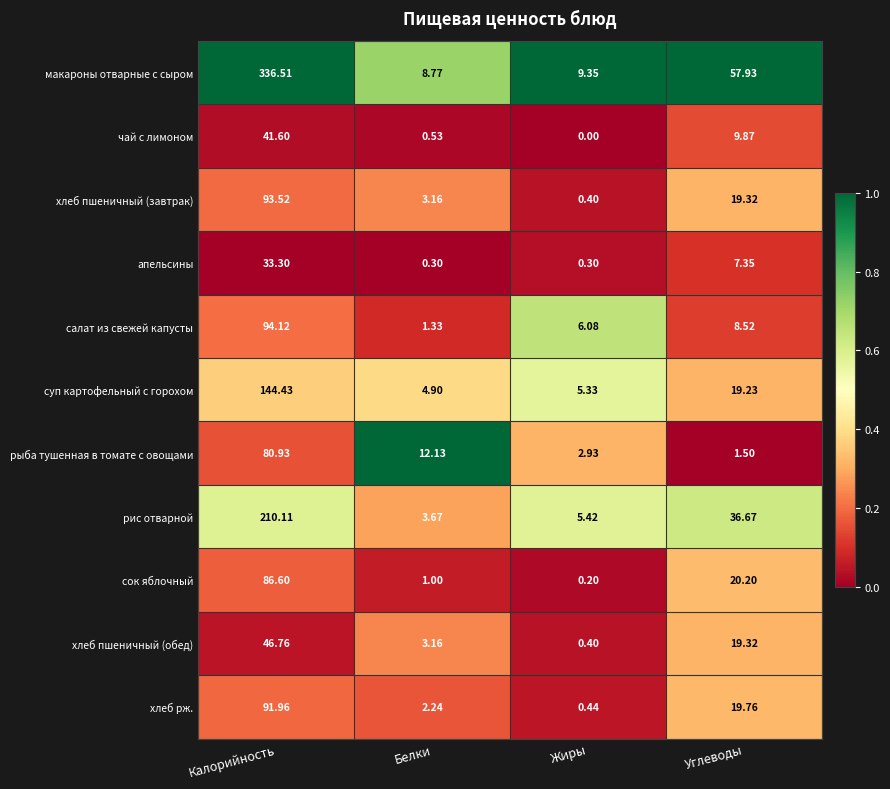

At which category is the sum across all series the highest?

Калорийность